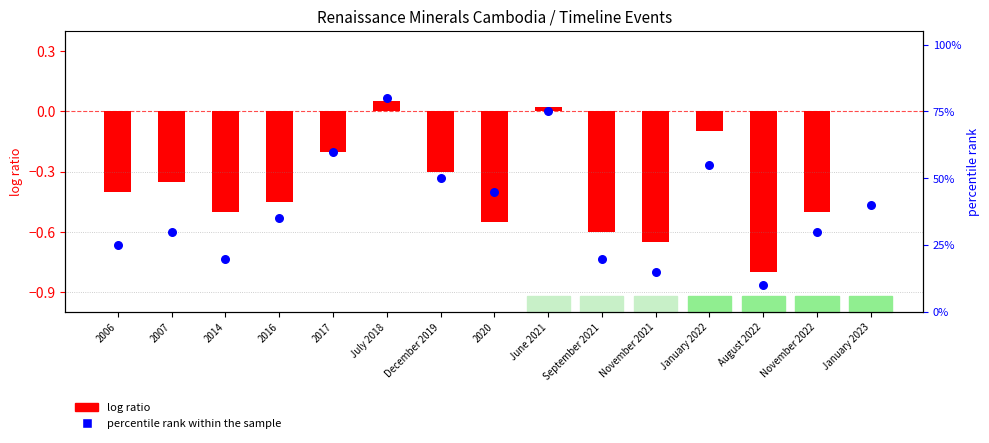

Which series has the largest total across all categories?

percentile rank within the sample